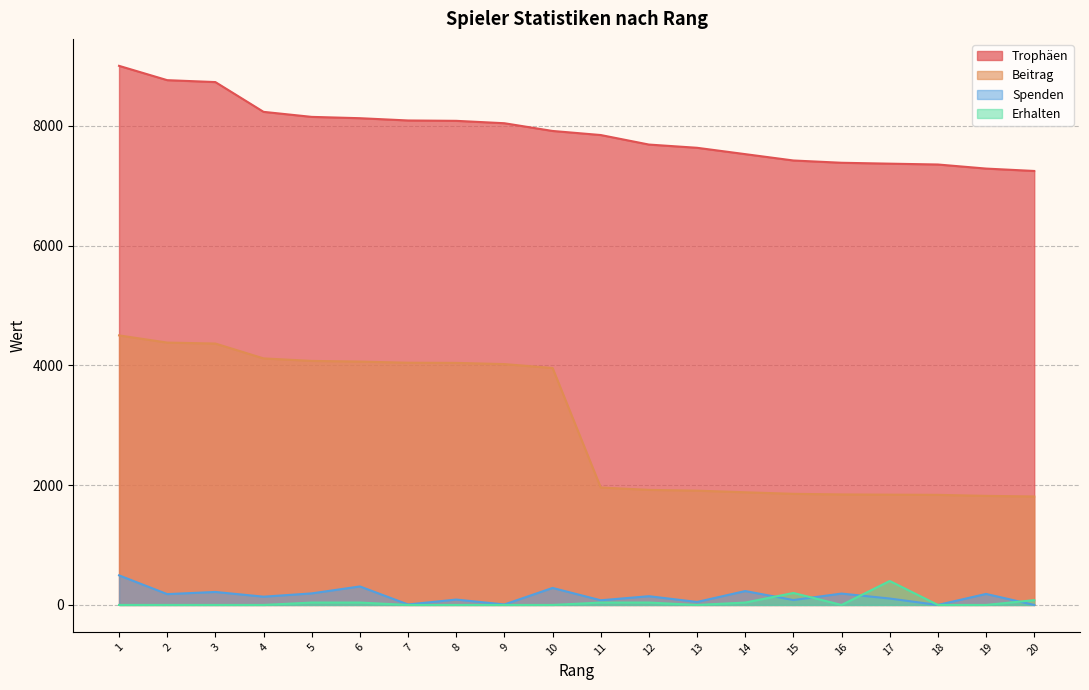

Reading left to right, transcribe all the data shown in this chart.

Trophäen: 9000	8761	8729	8232	8148	8126	8088	8082	8042	7913	7845	7686	7632	7526	7420	7382	7367	7353	7285	7245
Beitrag: 4500	4380	4364	4116	4074	4063	4044	4041	4021	3956	1961	1921	1908	1881	1855	1845	1841	1838	1821	1811
Spenden: 494	181	217	138	193	309	8	90	8	284	78	146	50	232	82	190	107	0	184	0
Erhalten: 0	0	0	0	40	40	0	0	0	0	40	40	0	40	200	0	400	0	0	80